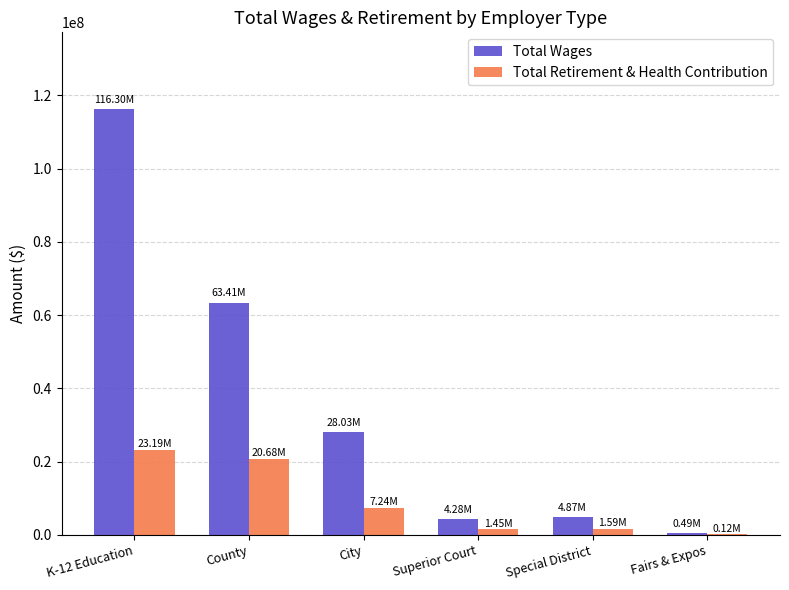

Are the bars grouped side by side (vs. stacked)?

Yes